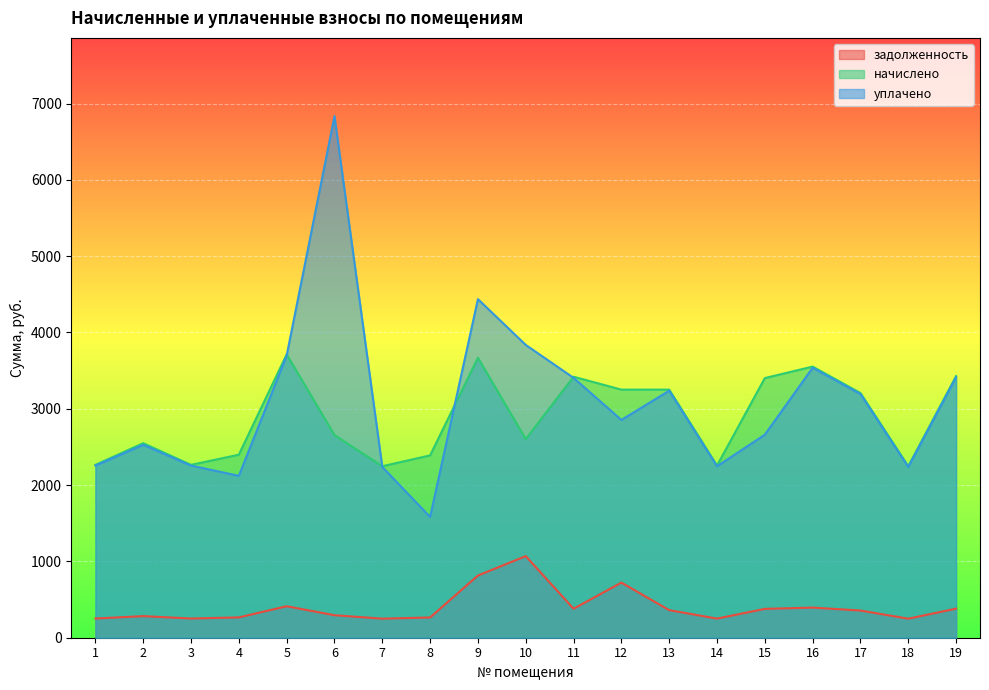

What is the sum of all уплачено values?

58573.9